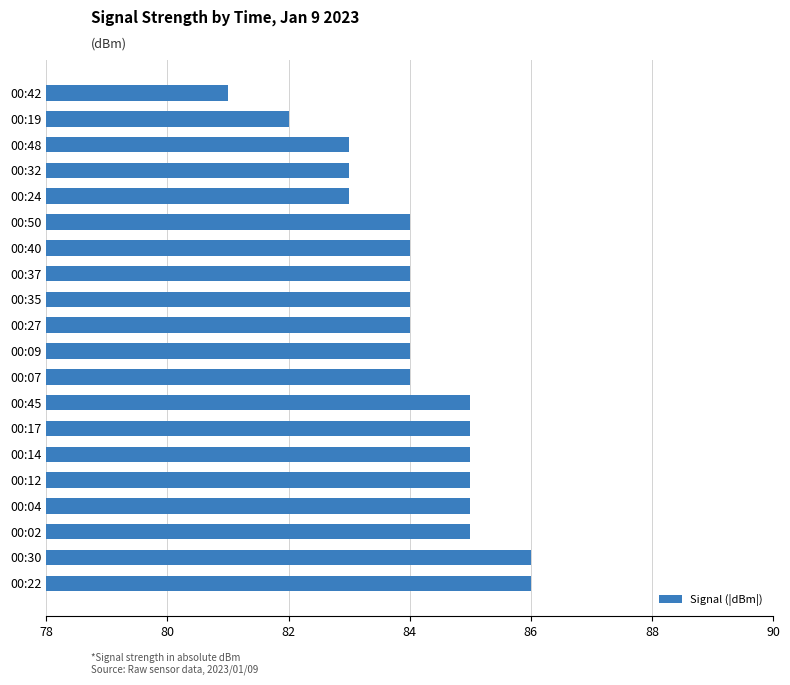

The value at 00:09 is 40. True or false?

False